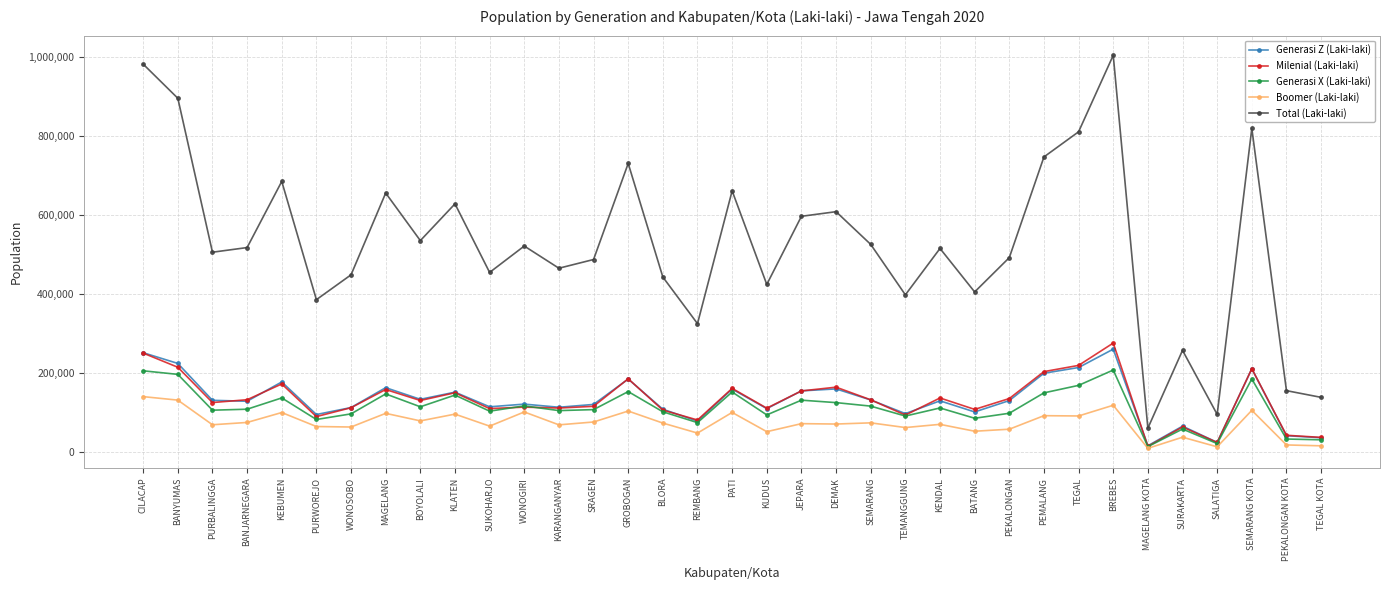

In Milenial (Laki-laki), how many points are higher than both neighbors (excluding endpoints)?

11